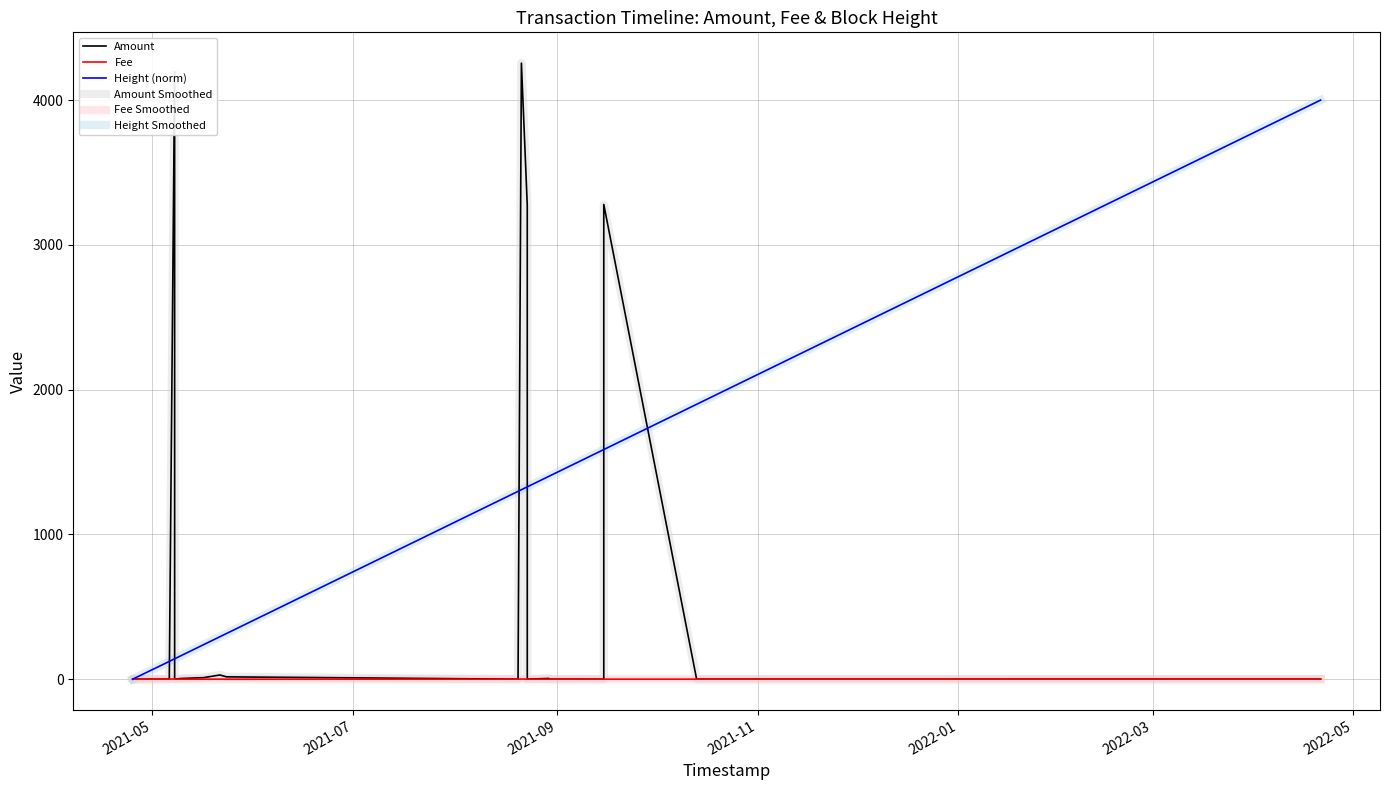

Is this an area chart (filled region under the line)?

No